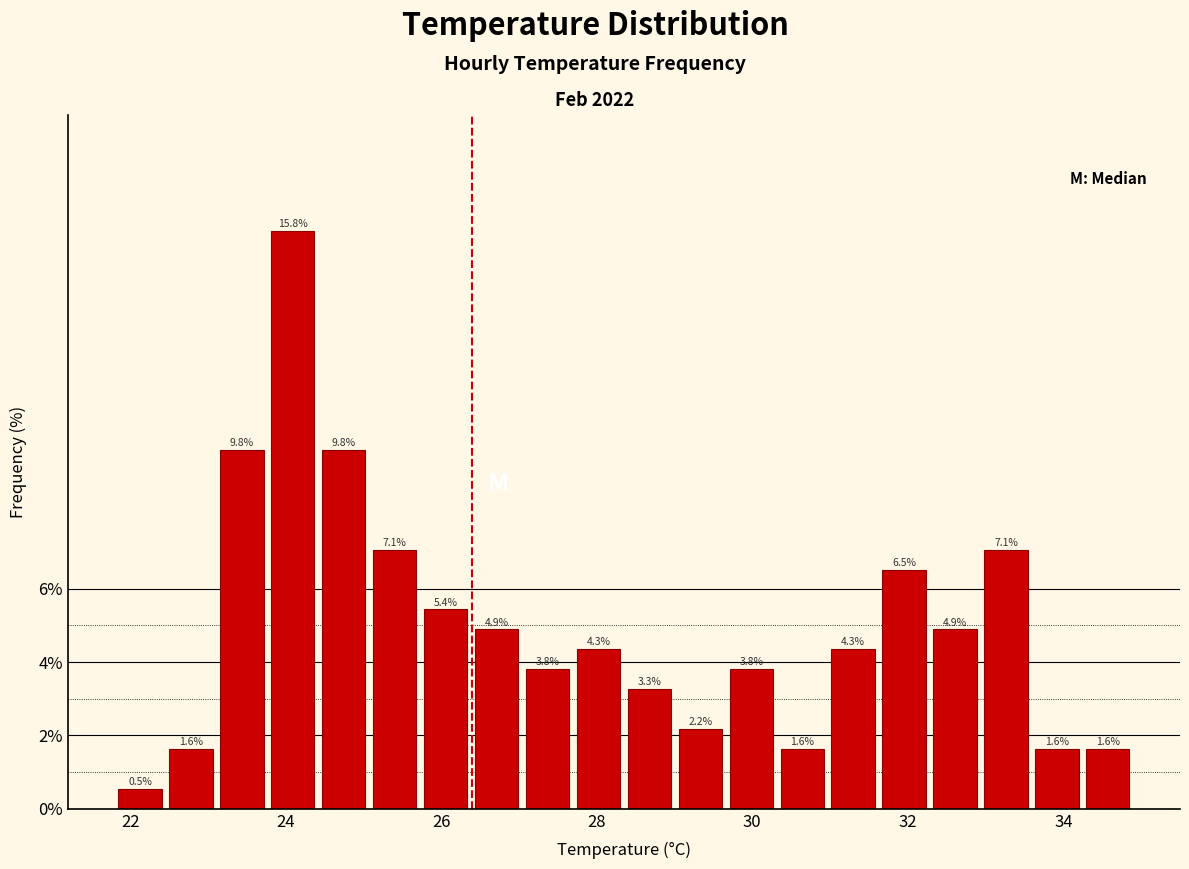

Around what value on the x-axis is the tallest bar? Give the approximate position of its centre, as read against the axis.

24.0